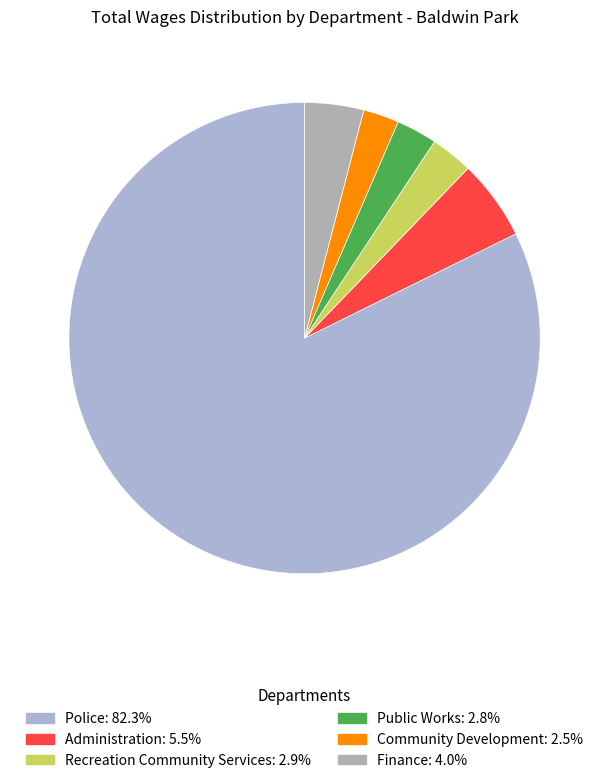

Is the sum of Community Development and Administration greater than half?

No